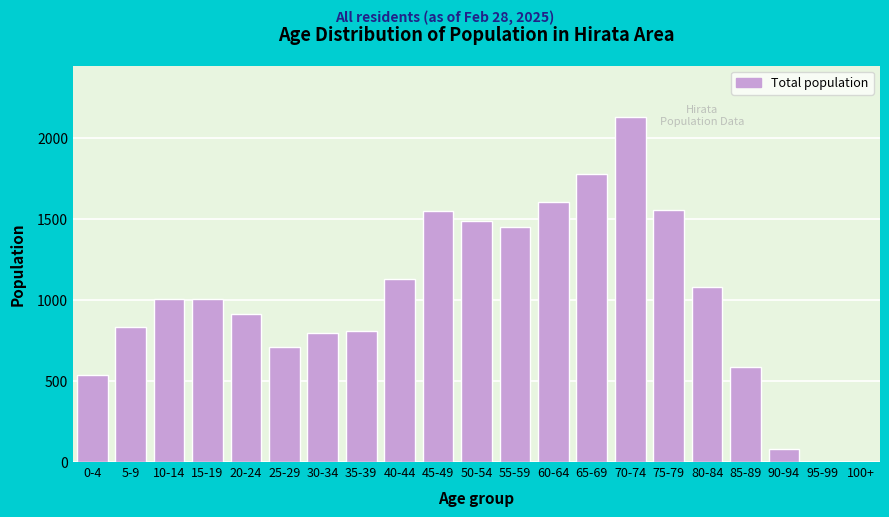

What is the greatest value displayed?

2129